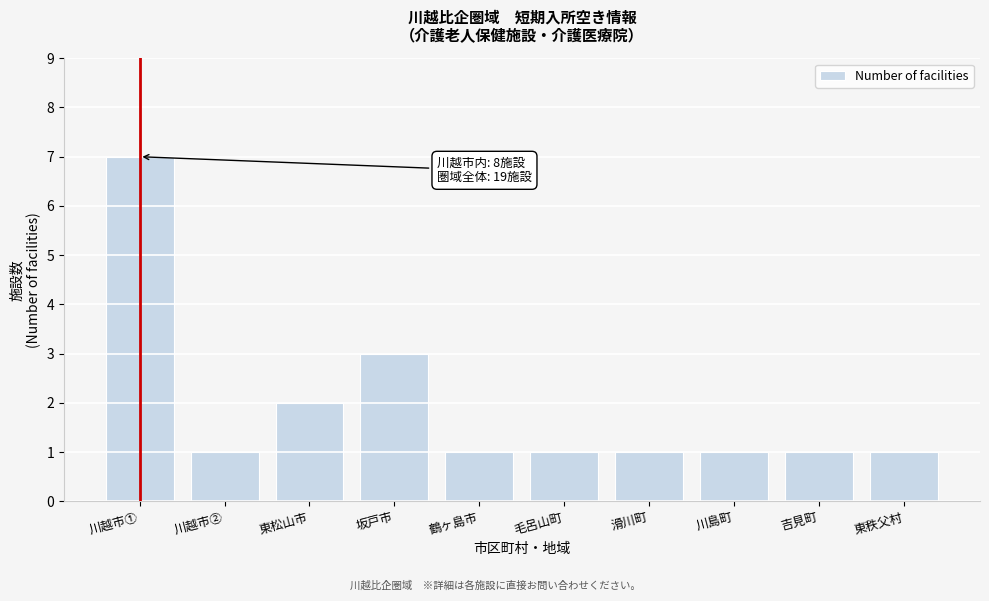

Reading right to left, extract all data points from this chart.

東秩父村=1	吉見町=1	川島町=1	滑川町=1	毛呂山町=1	鶴ヶ島市=1	坂戸市=3	東松山市=2	川越市②=1	川越市①=7